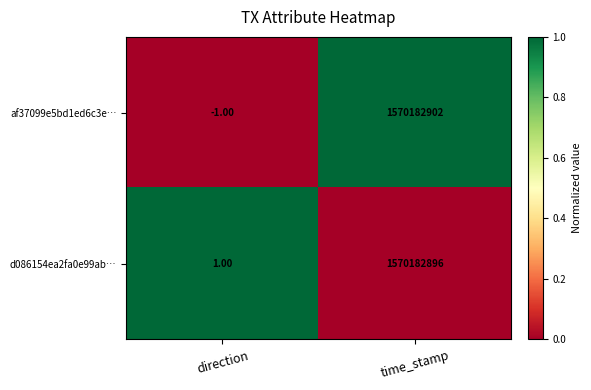

How many categories are shown in the chart?

2